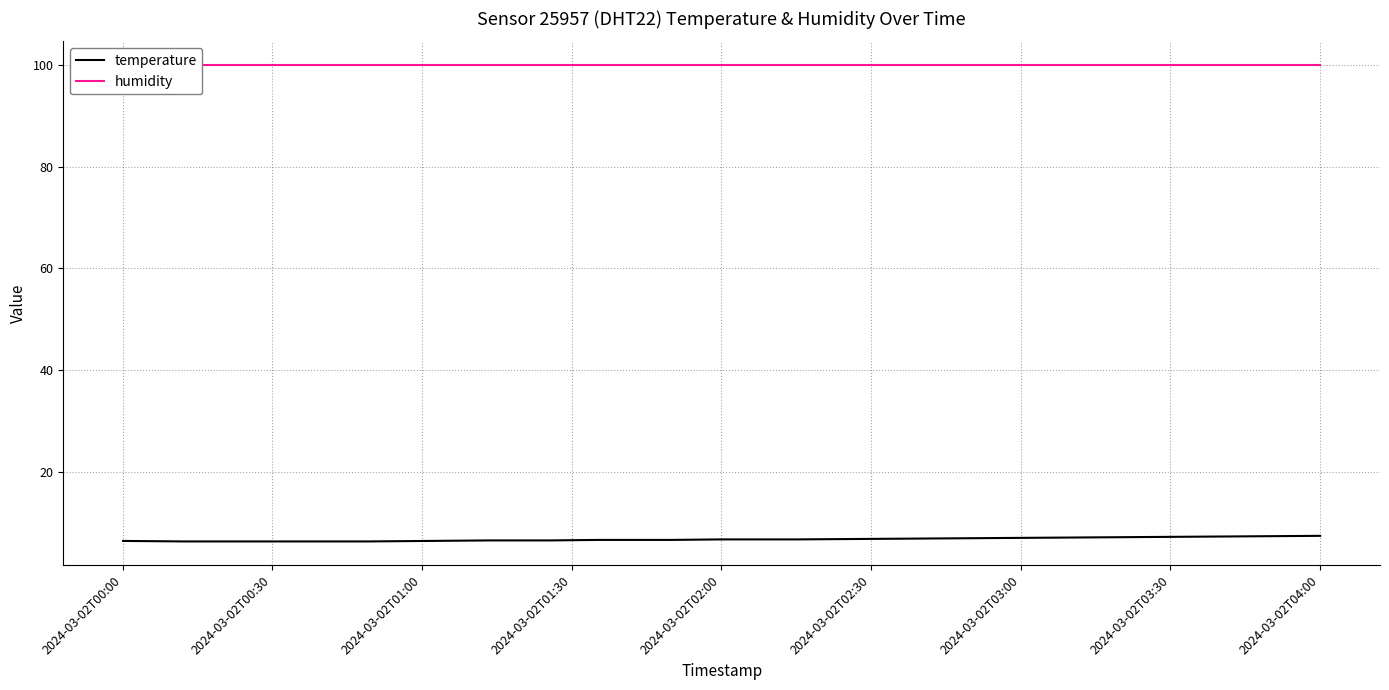

List the series in order of their overall mean, lowest first.

temperature, humidity